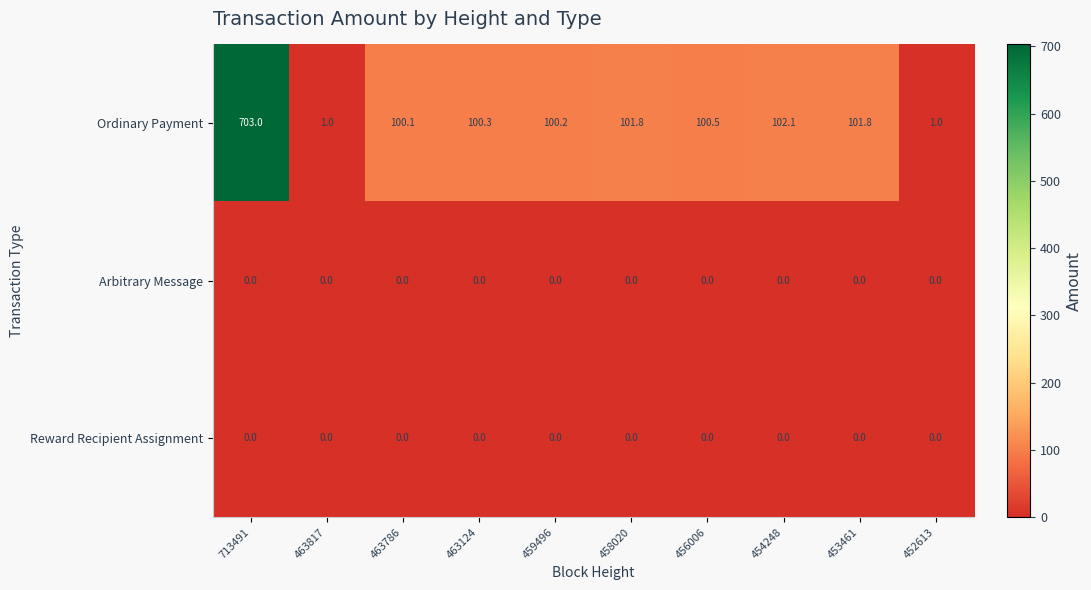

The value of Ordinary Payment at 456006 is 57.0. True or false?

False